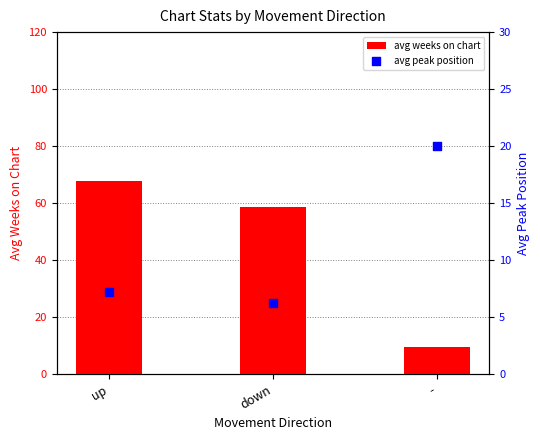

At how many categories does at least one series exceed 64?

1